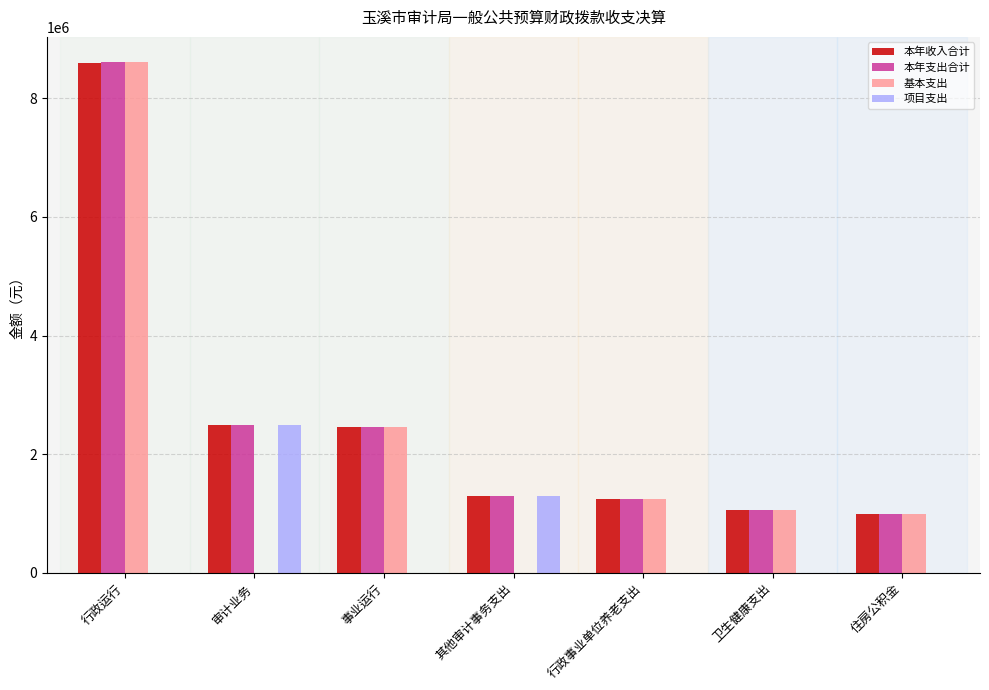

What value does the 本年收入合计 series have at 住房公积金?

990771.7